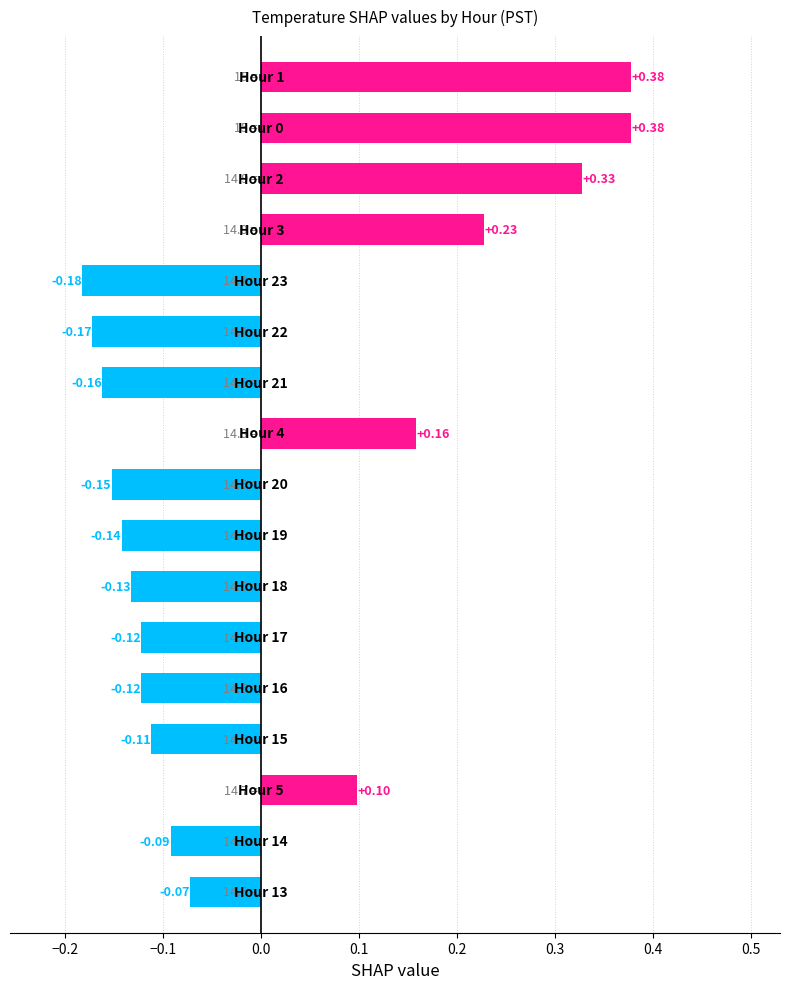

Count the values in the range 0 to 1.

6